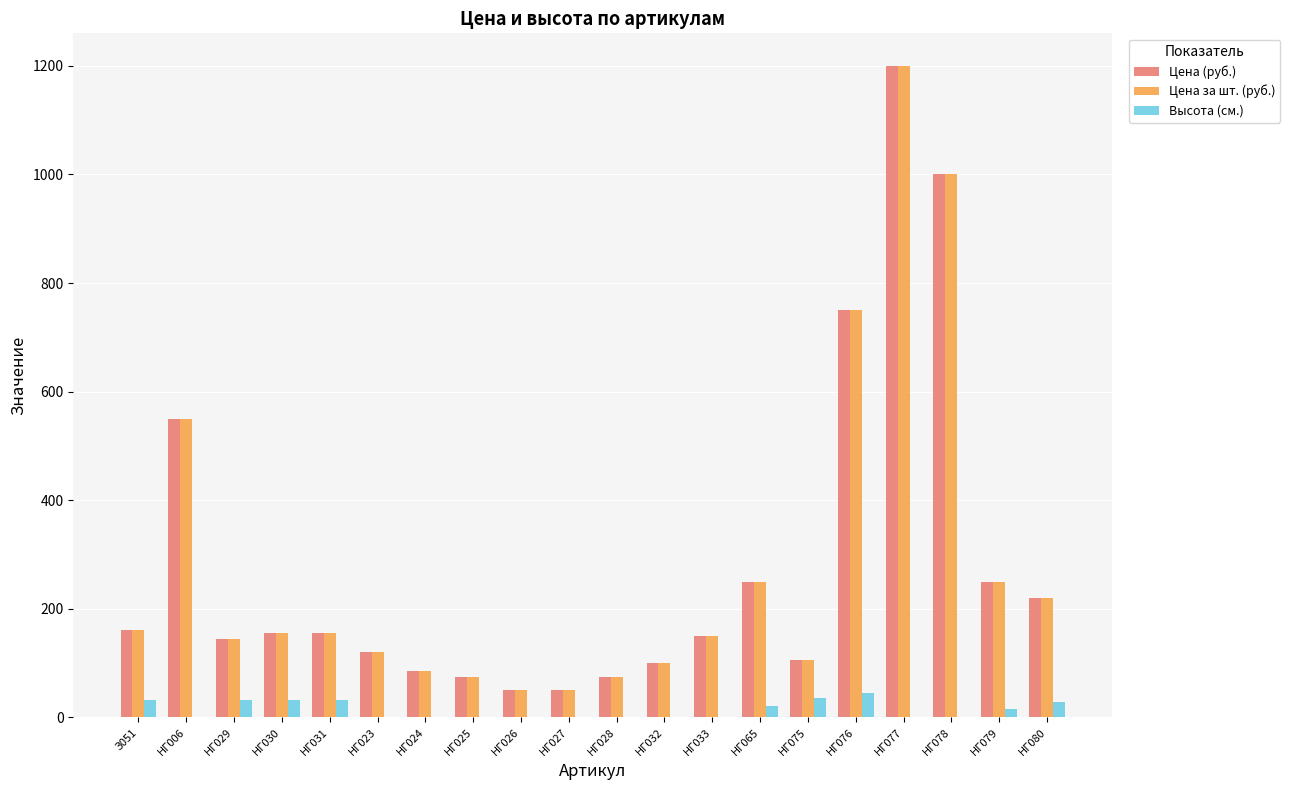

At which label is Цена за шт. (руб.) closest to 625?

НГ006